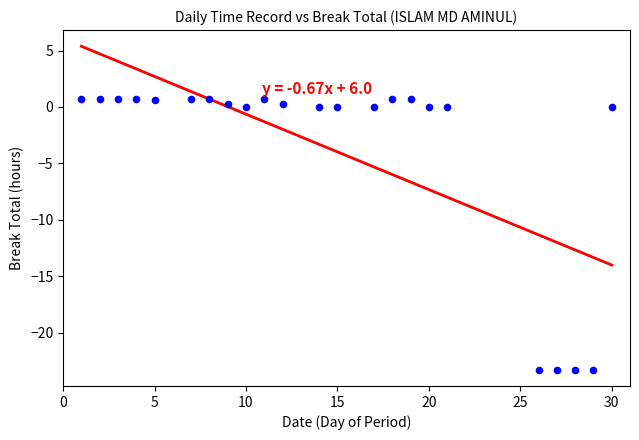

What is the range of X values (max minus min)?

29.0